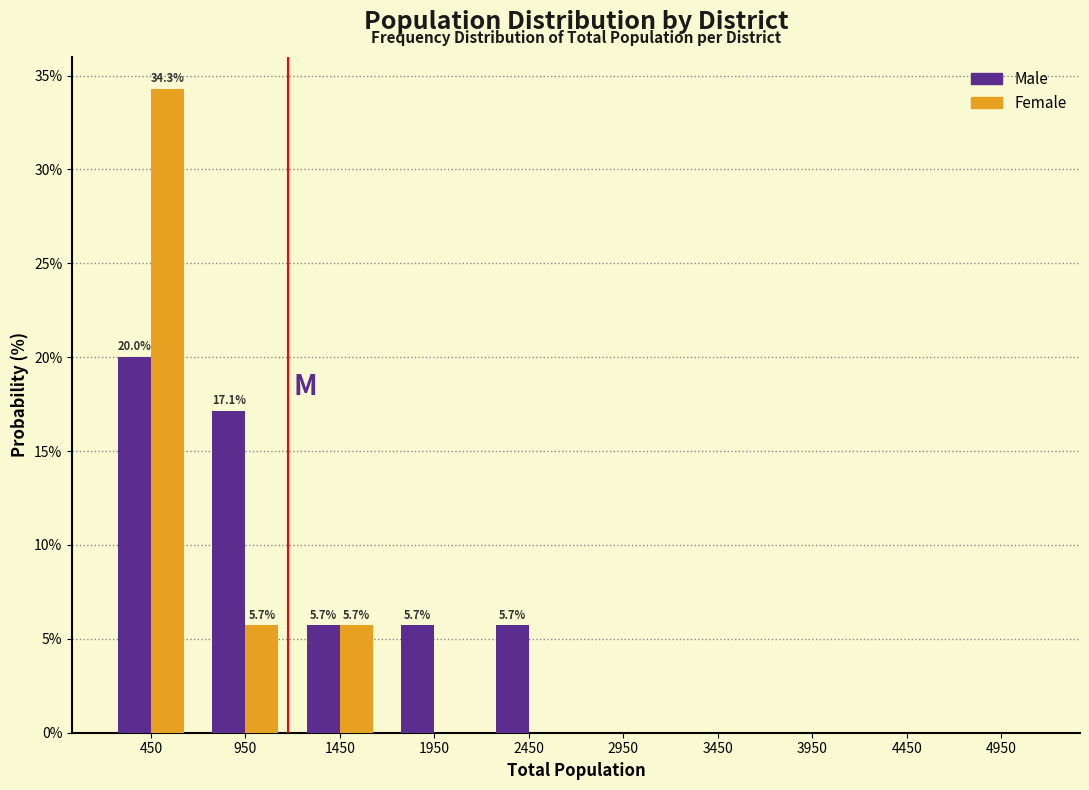

In the Male series, which range on the x-axis has the tallest bar?

200 to 700